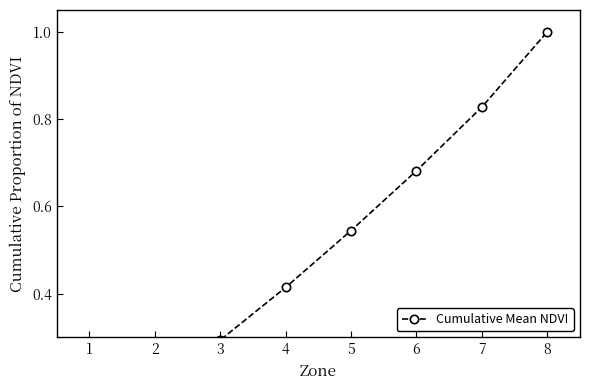

Is it true that the value at 7 is 0.8?

True